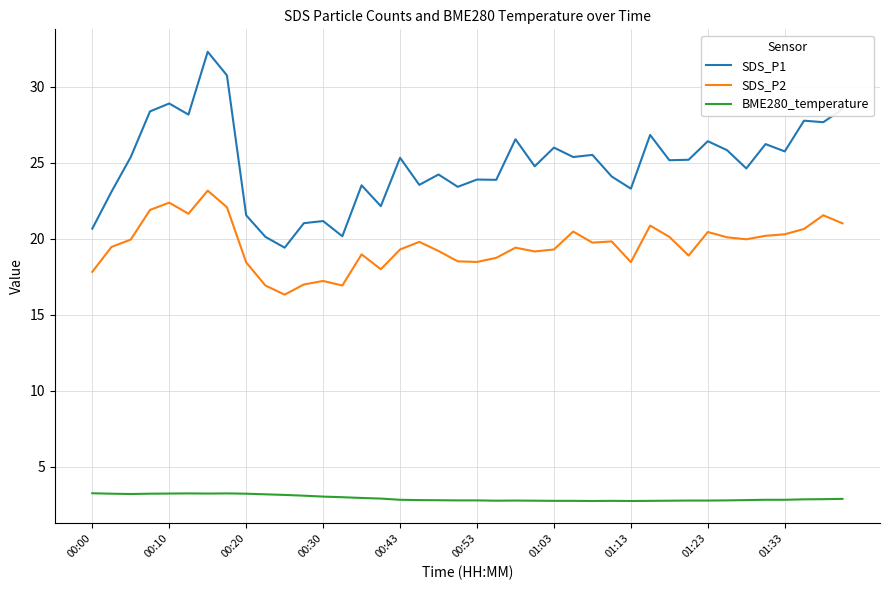

Rank the series by their maximum value, from lowest to highest.

BME280_temperature, SDS_P2, SDS_P1